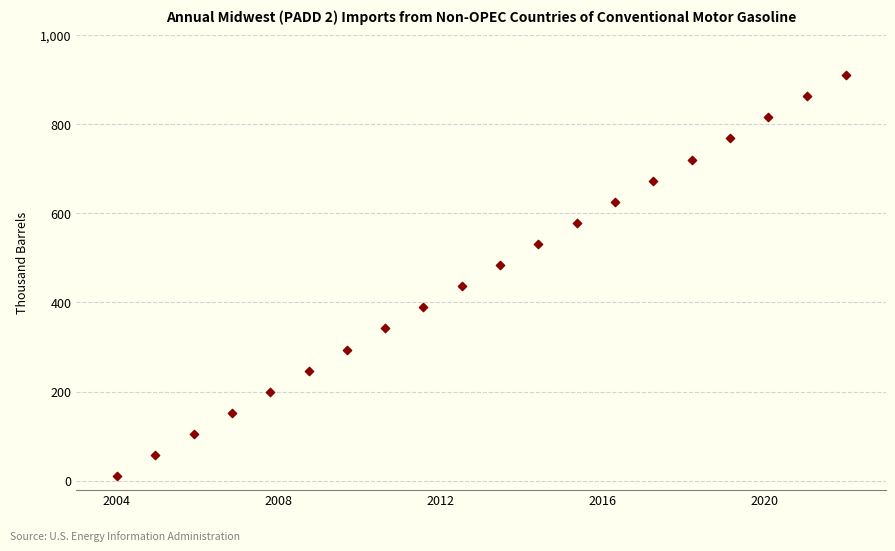

What is the range of X values (max minus min)?

18.0